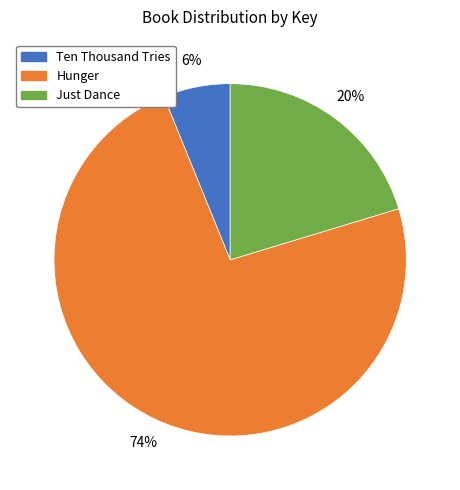

Which has a higher value, Just Dance or Ten Thousand Tries?

Just Dance